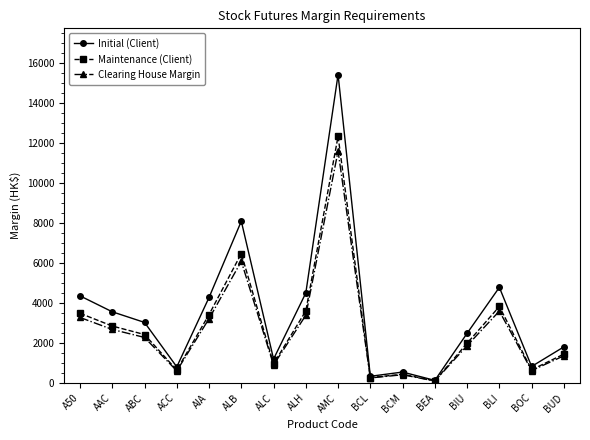

What is the smallest value displayed?

98